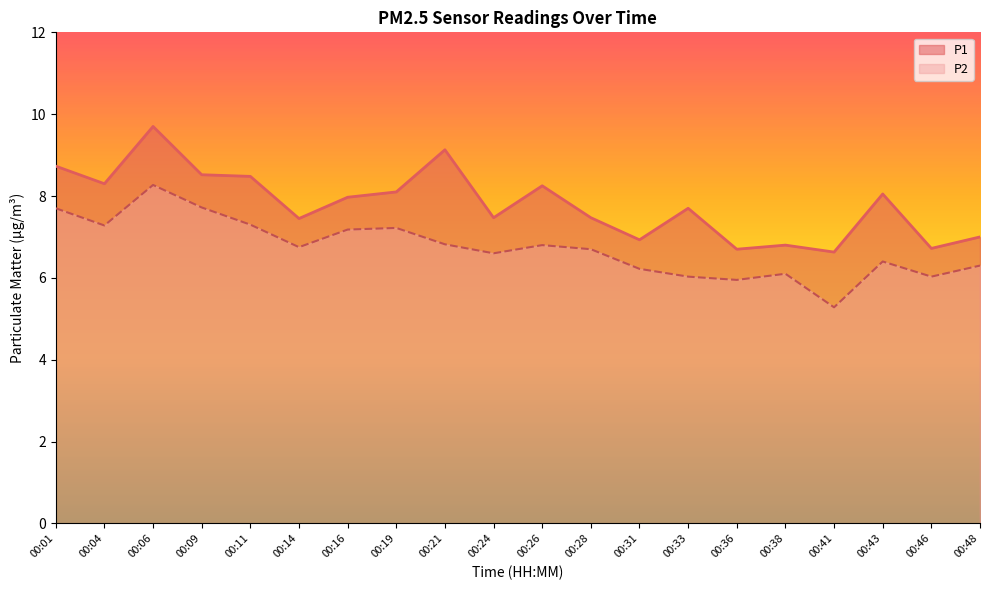

What is the difference between the second highest and minimum values in the P1 series?

2.5